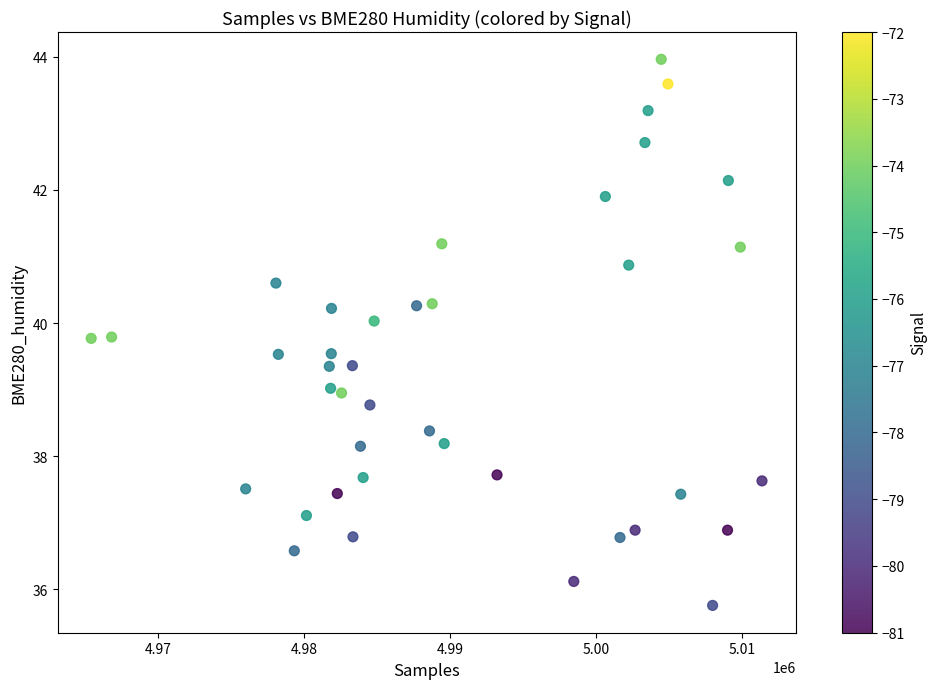

What is the range of X values (max minus min)?

45965.0